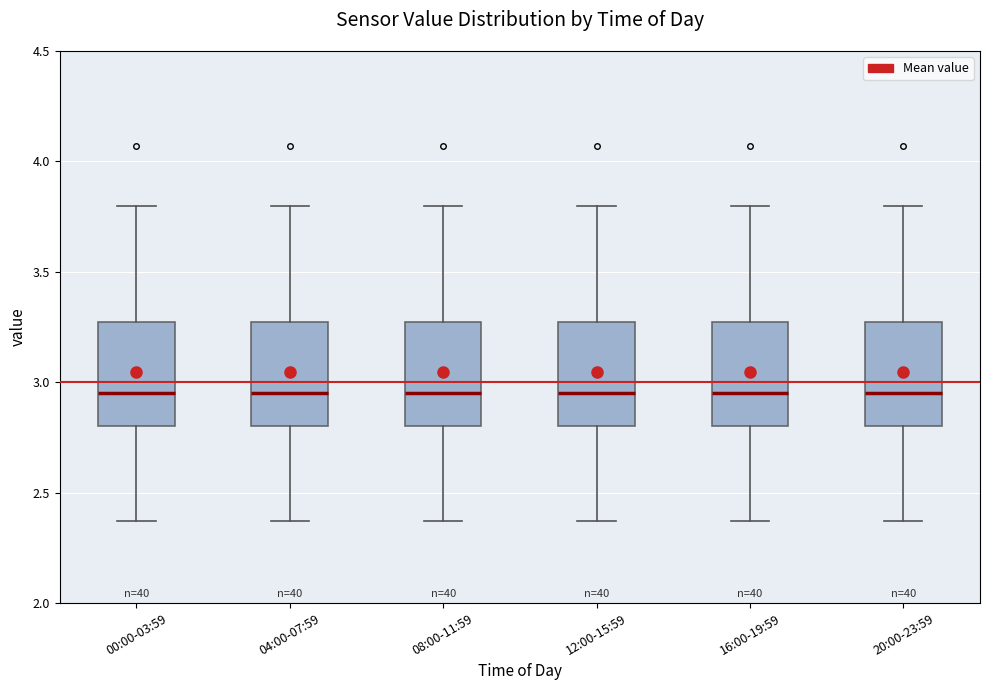

Reading left to right, transcribe this box plot: for each box, give where its median line is, the range the box spans, and where its two whiskers end, as read against the y-axis. The values are not printed on the chart, so give them approximately, as read against the axis.

00:00-03:59: median 2.95, box 2.80 to 3.25, whiskers 2.35 to 3.80
04:00-07:59: median 2.95, box 2.80 to 3.25, whiskers 2.35 to 3.80
08:00-11:59: median 2.95, box 2.80 to 3.25, whiskers 2.35 to 3.80
12:00-15:59: median 2.95, box 2.80 to 3.25, whiskers 2.35 to 3.80
16:00-19:59: median 2.95, box 2.80 to 3.25, whiskers 2.35 to 3.80
20:00-23:59: median 2.95, box 2.80 to 3.25, whiskers 2.35 to 3.80